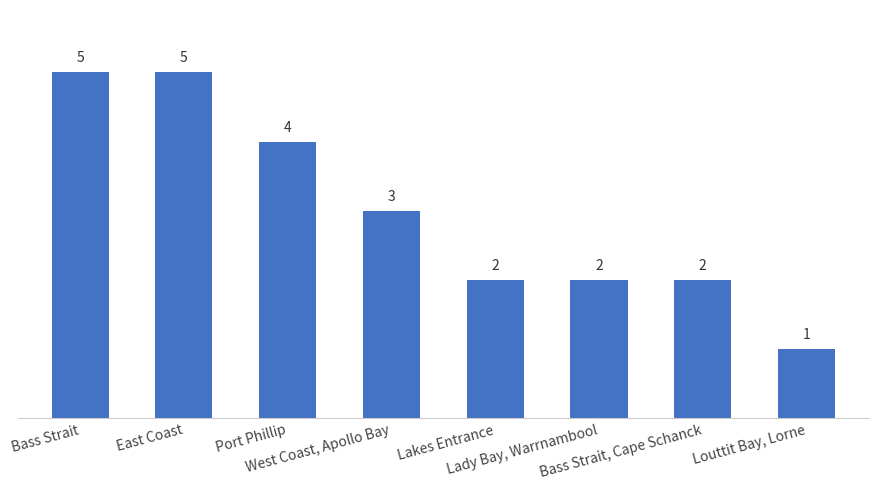

The value at Port Phillip is 4. True or false?

True